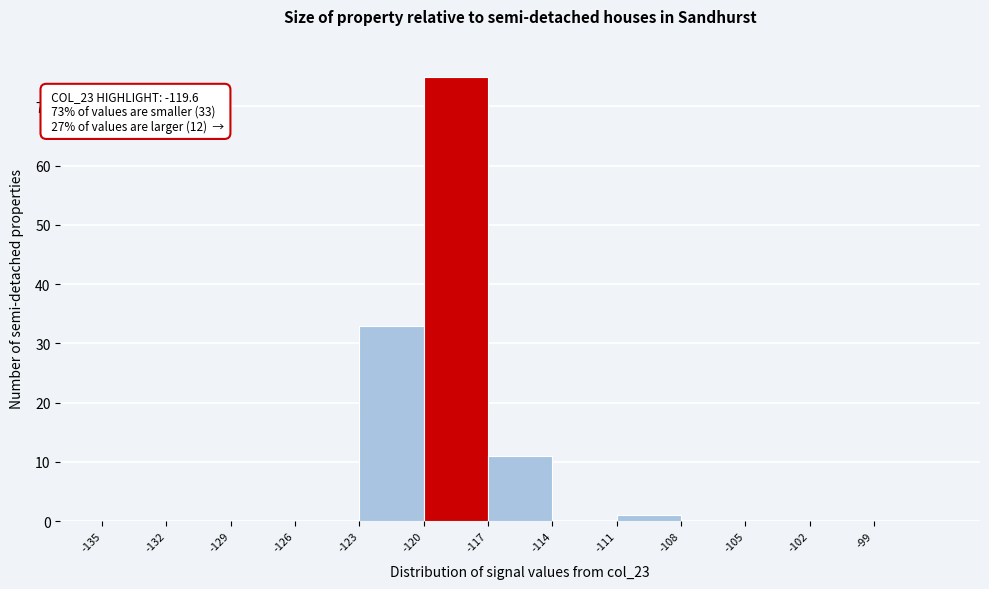

Over which range of the x-axis is the bar tallest?

-120 to -117